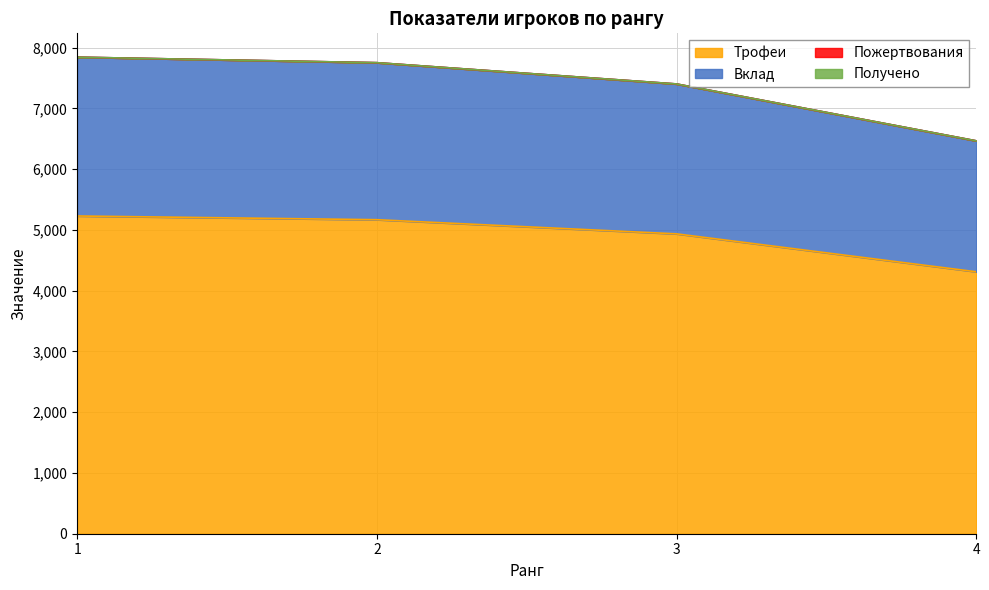

Does the chart have visible grid lines?

Yes